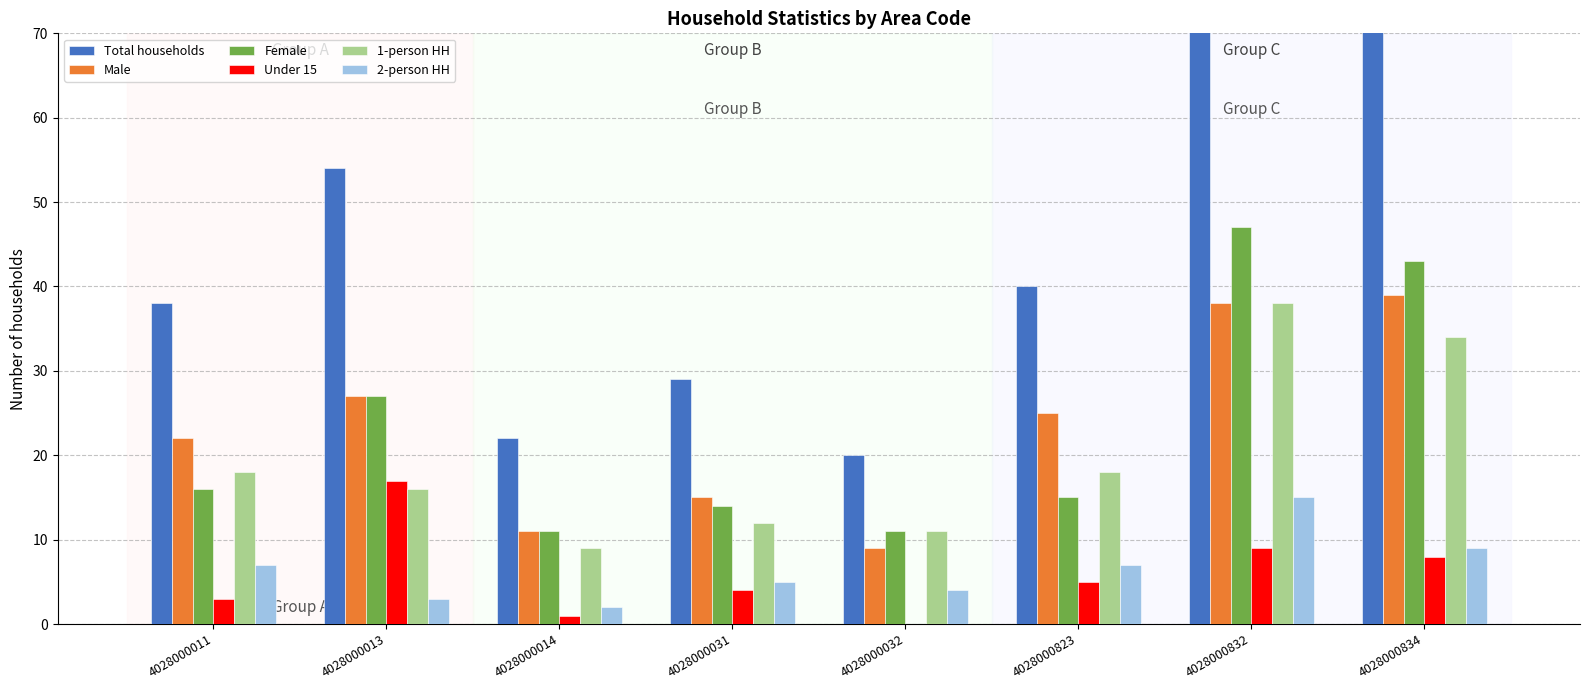

What is the difference between the highest and lowest values at 4028000823?

35